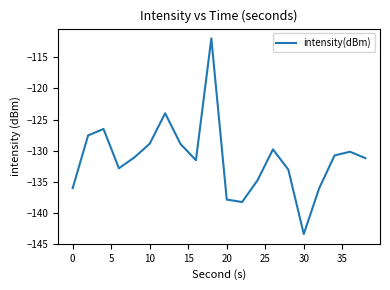

What is the difference between the maximum and minimum values?

31.5